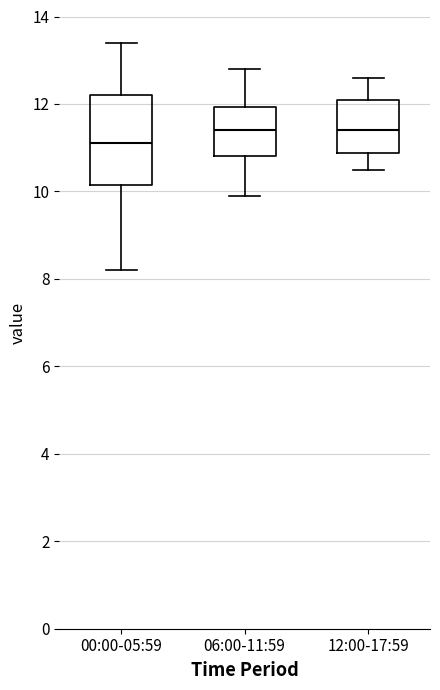

Comparing the boxes themselves (not the whiskers), which one is the tallest?

00:00-05:59